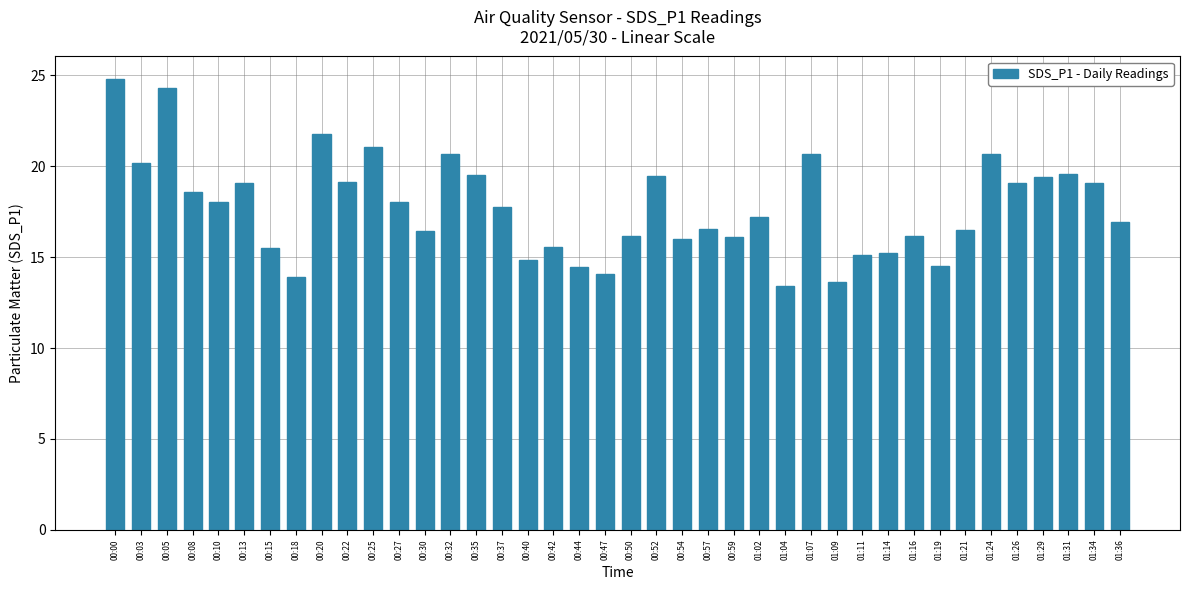

Which category has the highest value across all series?

00:00